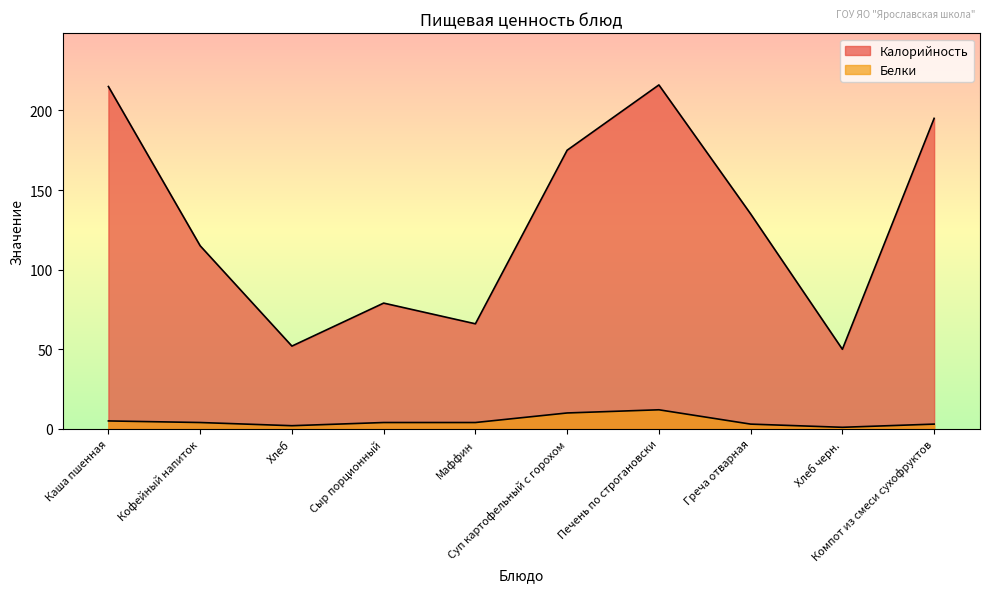

Does the chart have visible grid lines?

No